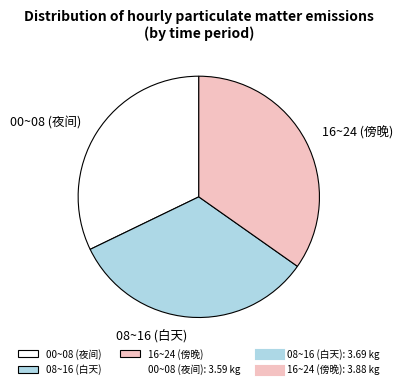

What is the smallest slice in the pie chart?

00~08 (夜间)